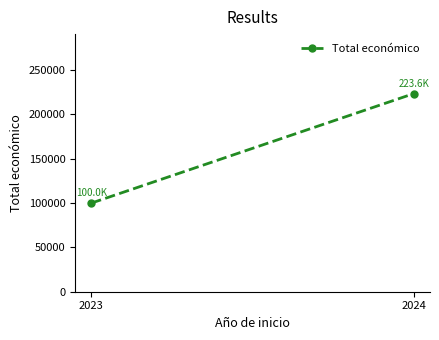

What is the change in value from 2023 to 2024?

+123627